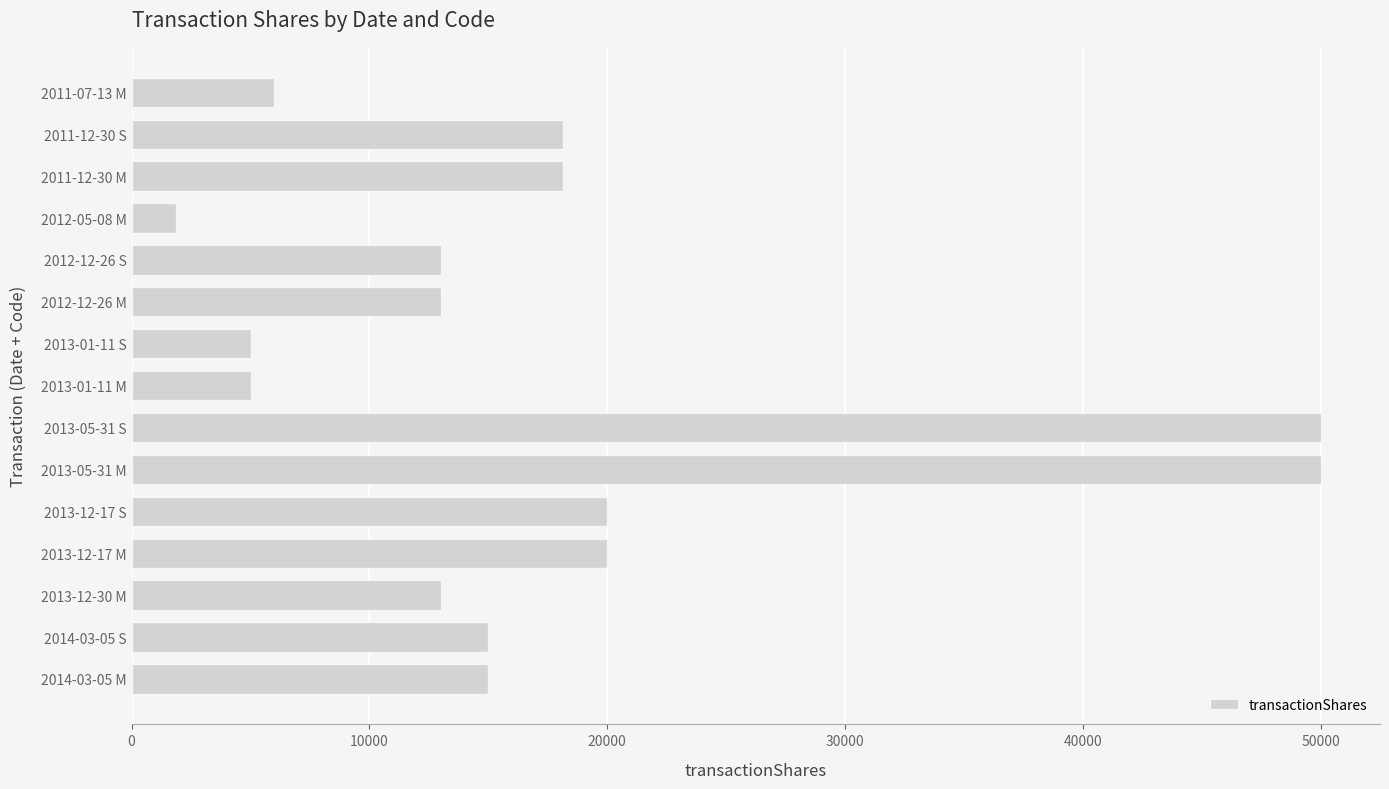

Reading top to bottom, extract all data points from this chart.

6000	18125	18125	1875	13000	13000	5000	5000	50000	50000	20000	20000	13000	15000	15000